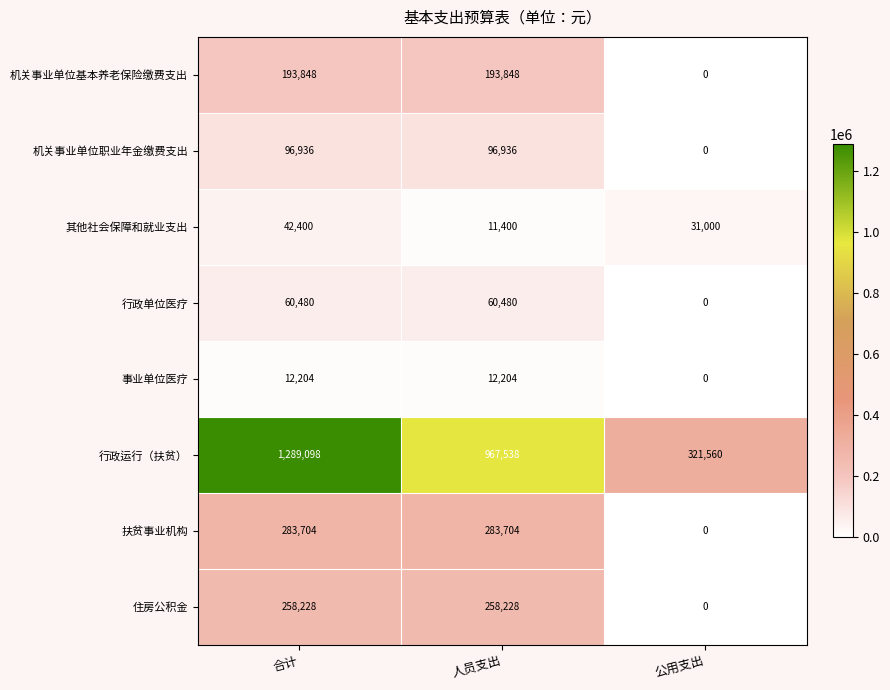

Count the number of categories in the chart.

3